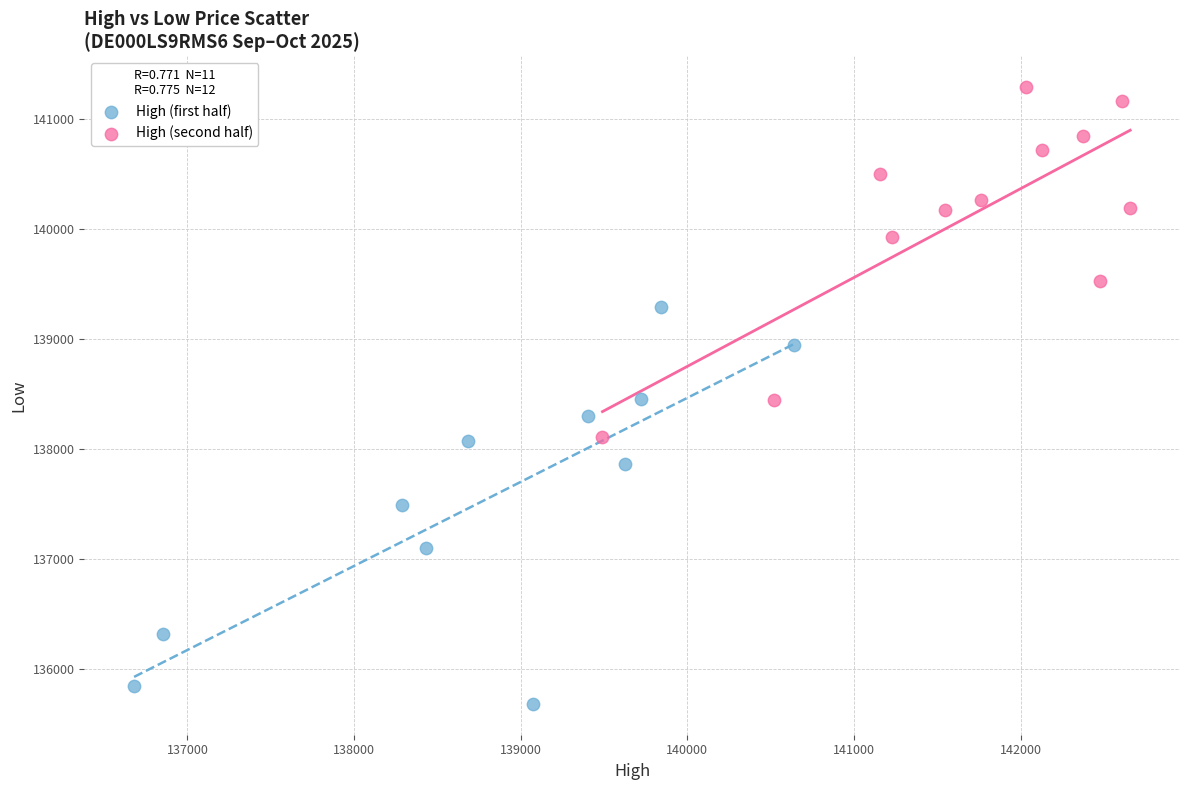

Which series reaches the minimum Y coordinate?

High (first half)